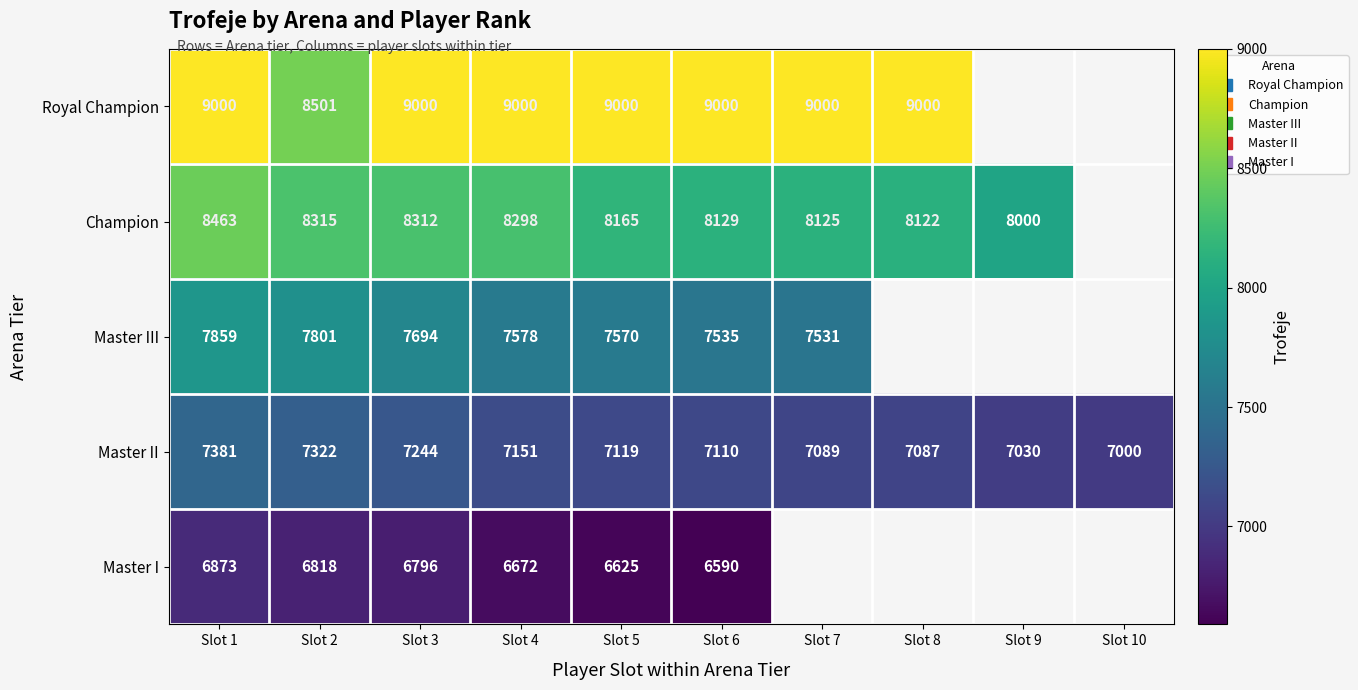

What is the maximum value shown in the chart?

9000.0